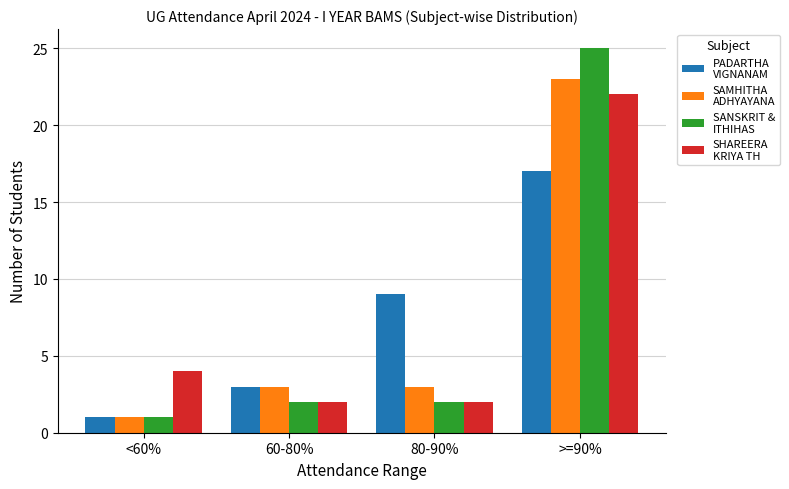

At which category is the sum across all series the highest?

>=90%